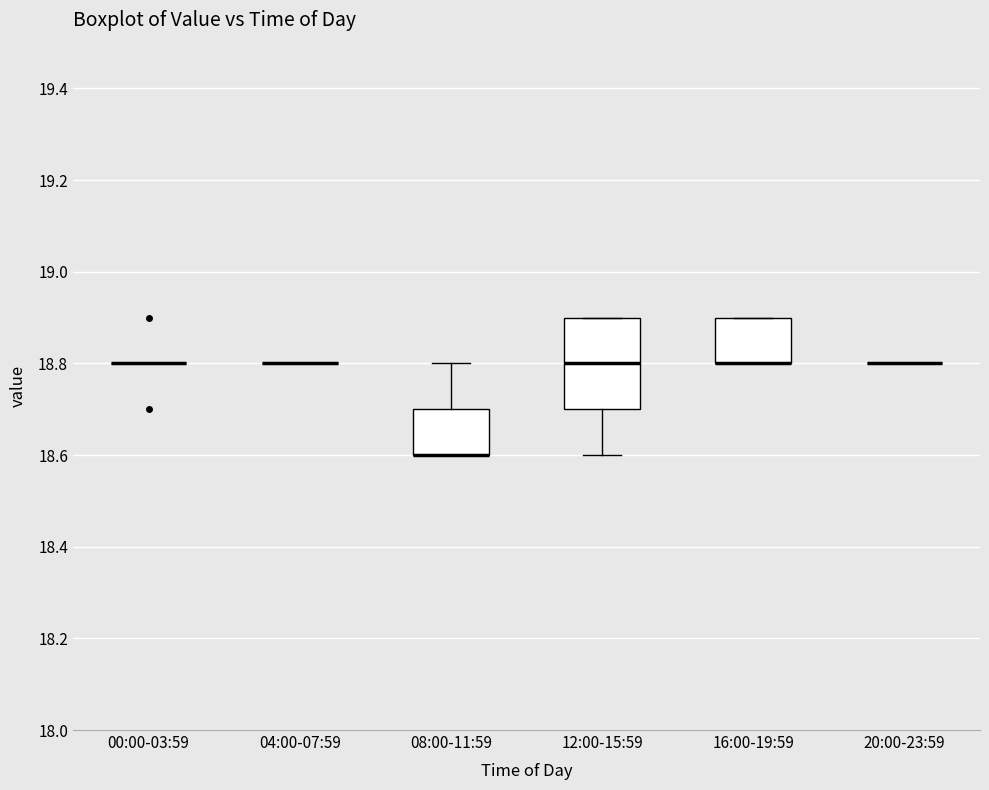

Reading left to right, read every box against the y-axis: the position of its median line, the range the box covers, and the ends of its whiskers. The values are not printed on the chart, so give them approximately, as read against the axis.

00:00-03:59: box collapsed to a line at 18.8, whiskers 18.8 to 18.8
04:00-07:59: box collapsed to a line at 18.8, whiskers 18.8 to 18.8
08:00-11:59: median 18.6 (drawn on the box's lower edge), box 18.6 to 18.7, whiskers 18.6 to 18.8
12:00-15:59: median 18.8, box 18.7 to 18.9, whiskers 18.6 to 18.9
16:00-19:59: median 18.8 (drawn on the box's lower edge), box 18.8 to 18.9, whiskers 18.8 to 18.9
20:00-23:59: box collapsed to a line at 18.8, whiskers 18.8 to 18.8